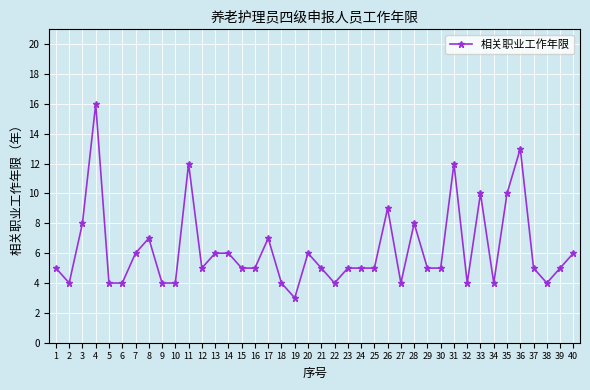

What is the greatest value displayed?

16